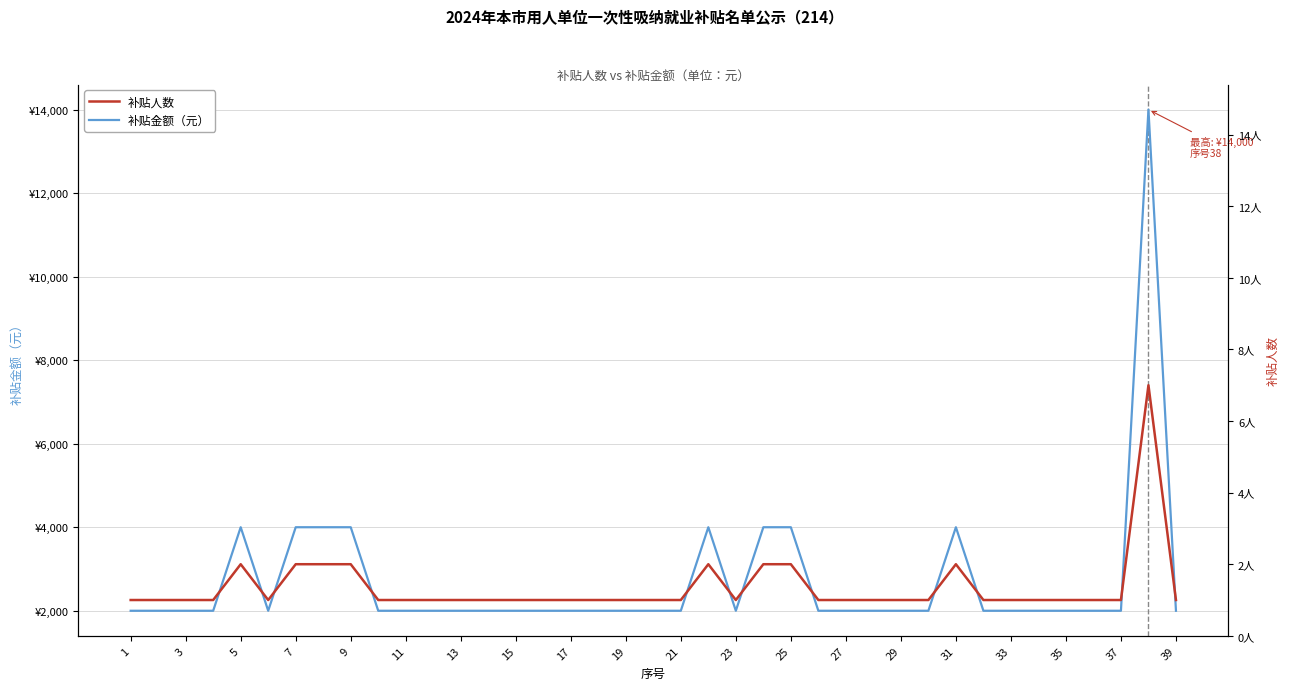

What is the difference between the second highest and second lowest values in the 补贴人数 series?

1